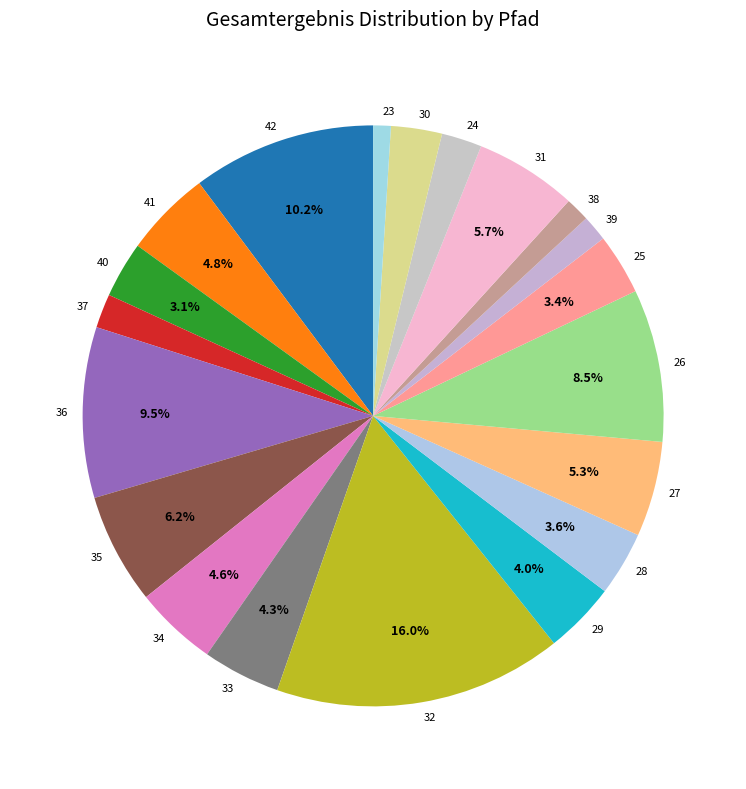

Which slice is the largest?

32